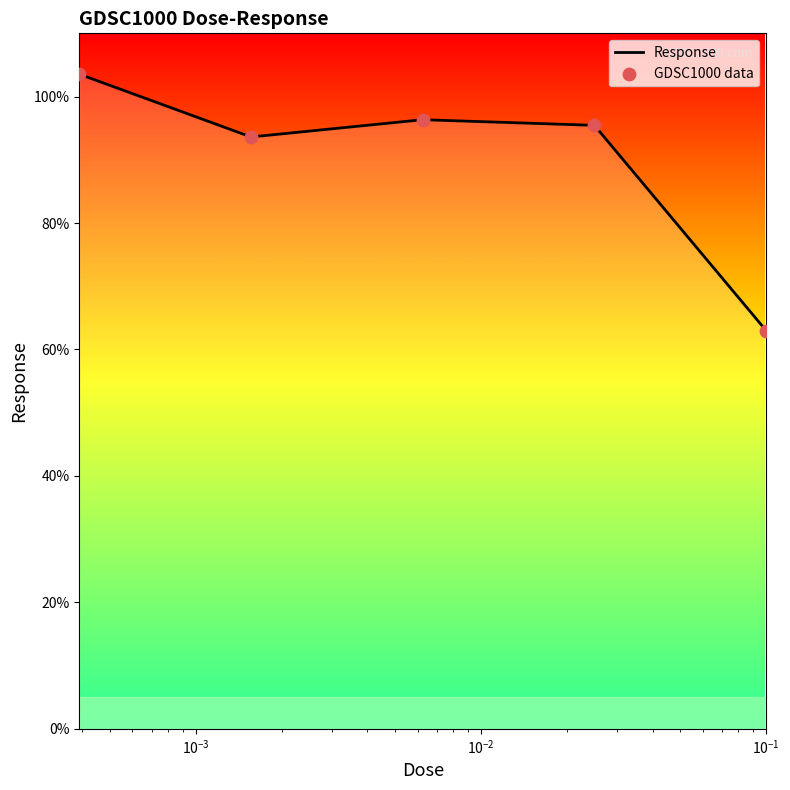

What is the change in value from 0.000390625 to 0.00625?

-7.2